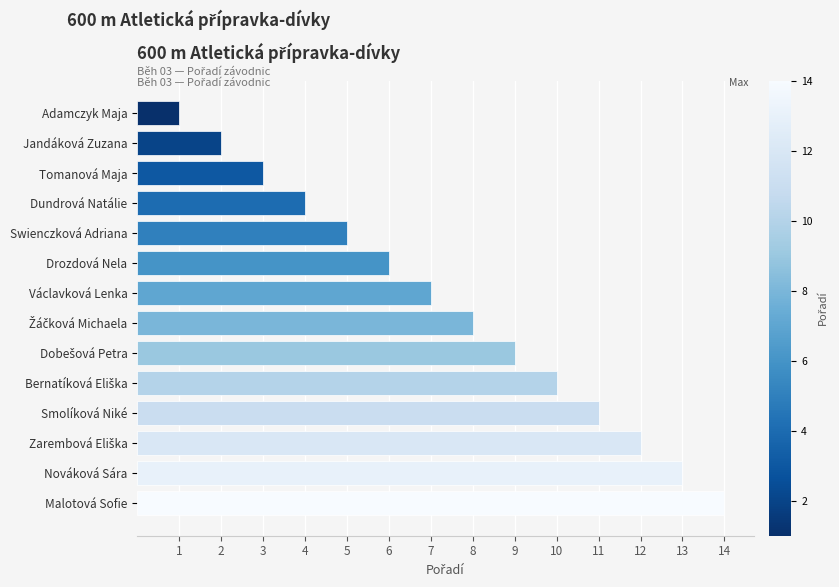

Which has a higher value, Václavková Lenka or Adamczyk Maja?

Václavková Lenka